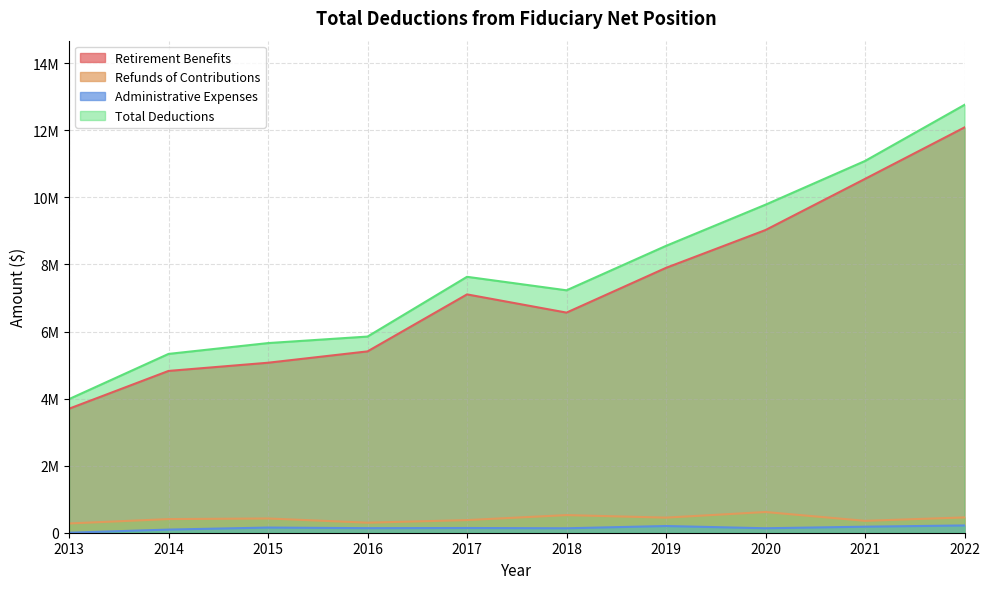

Rank the series at 2022 from lowest to highest value.

Administrative Expenses, Refunds of Contributions, Retirement Benefits, Total Deductions